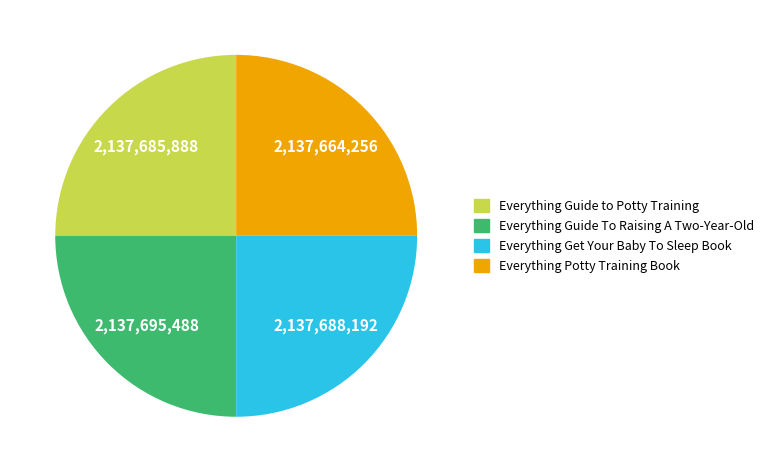

Does Everything Get Your Baby To Sleep Book represent more than half of the total?

No